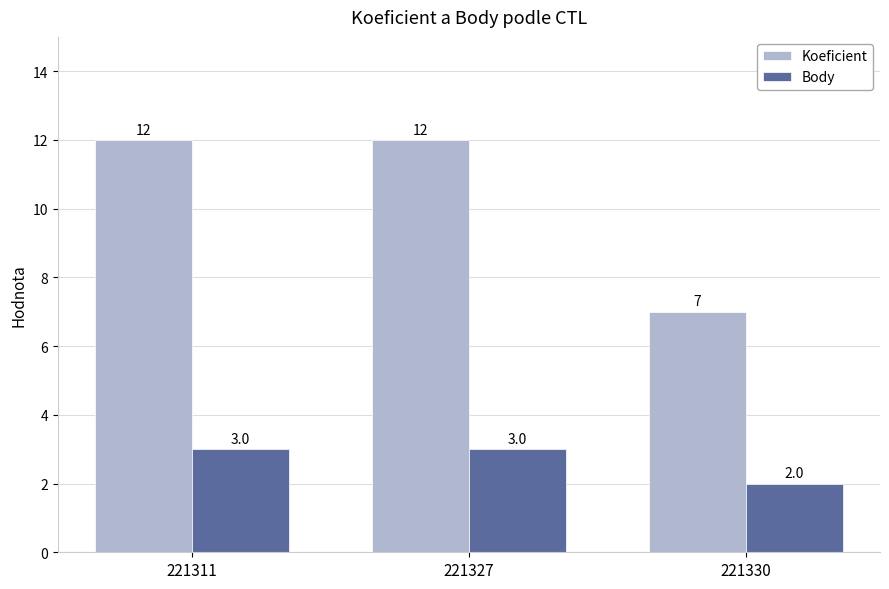

What value does the Koeficient series have at 221330?

7